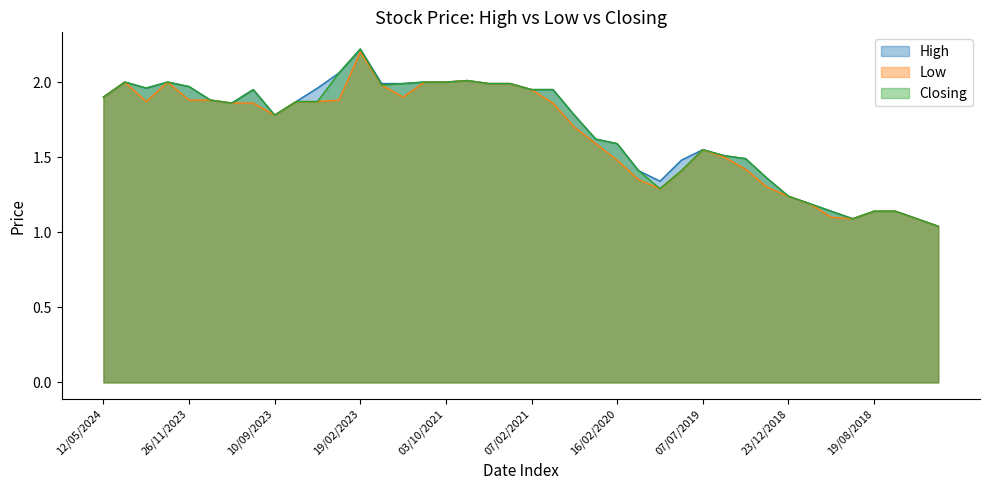

How many lines are shown in the chart?

3